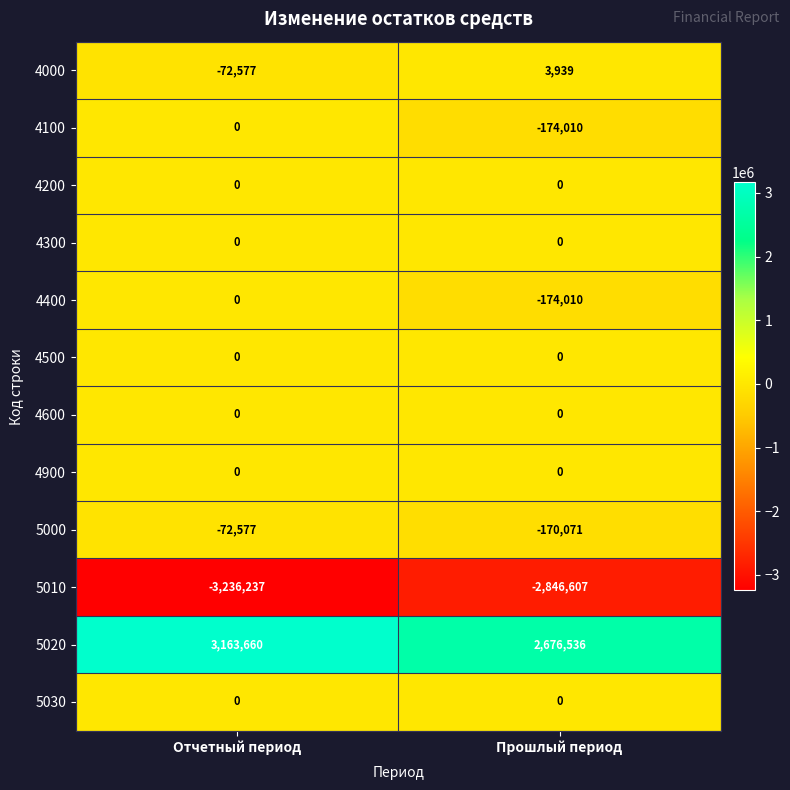

Rank the categories by 4400 value from lowest to highest.

Прошлый период, Отчетный период